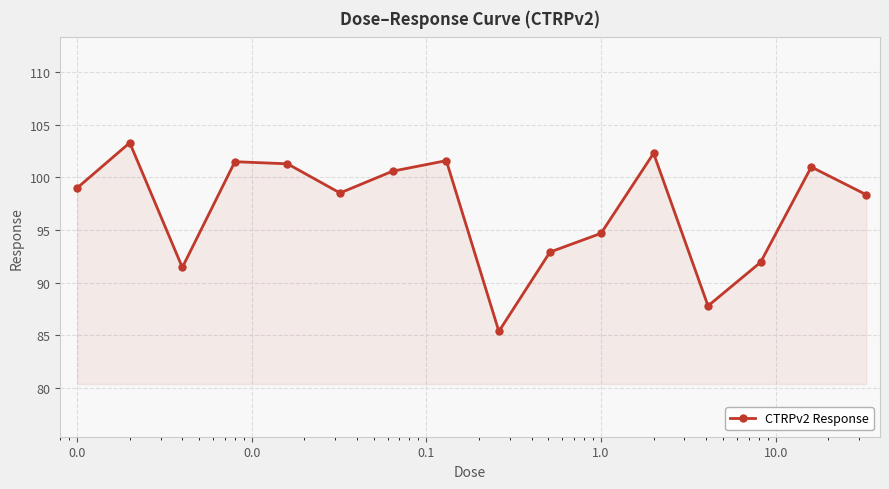

How many values exceed 99?

8